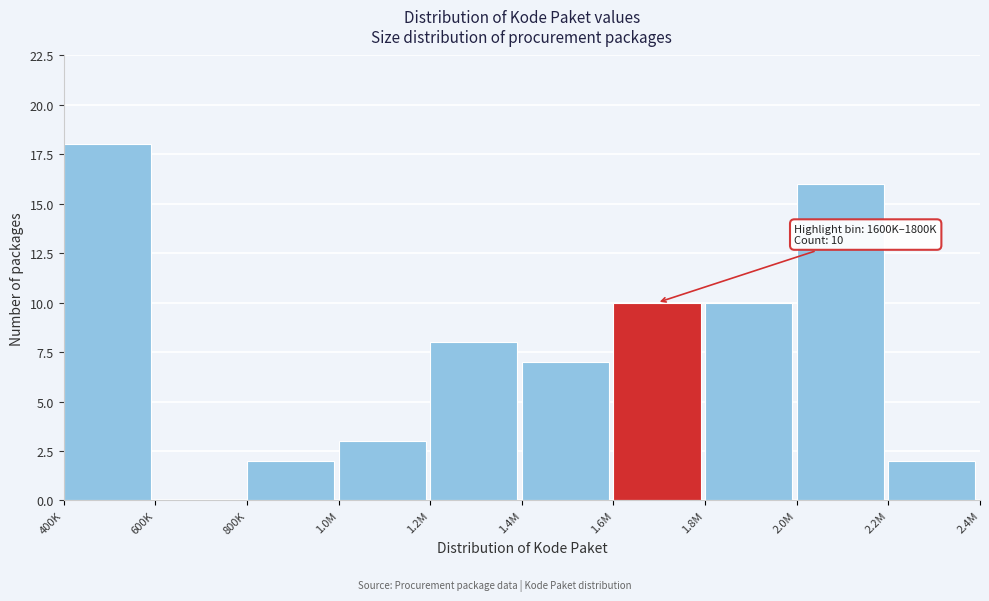

Reading left to right, list all the values displayed in this chart.

400K=18	600K=0	800K=2	1.0M=3	1.2M=8	1.4M=7	1.6M=10	1.8M=10	2.0M=16	2.2M=2